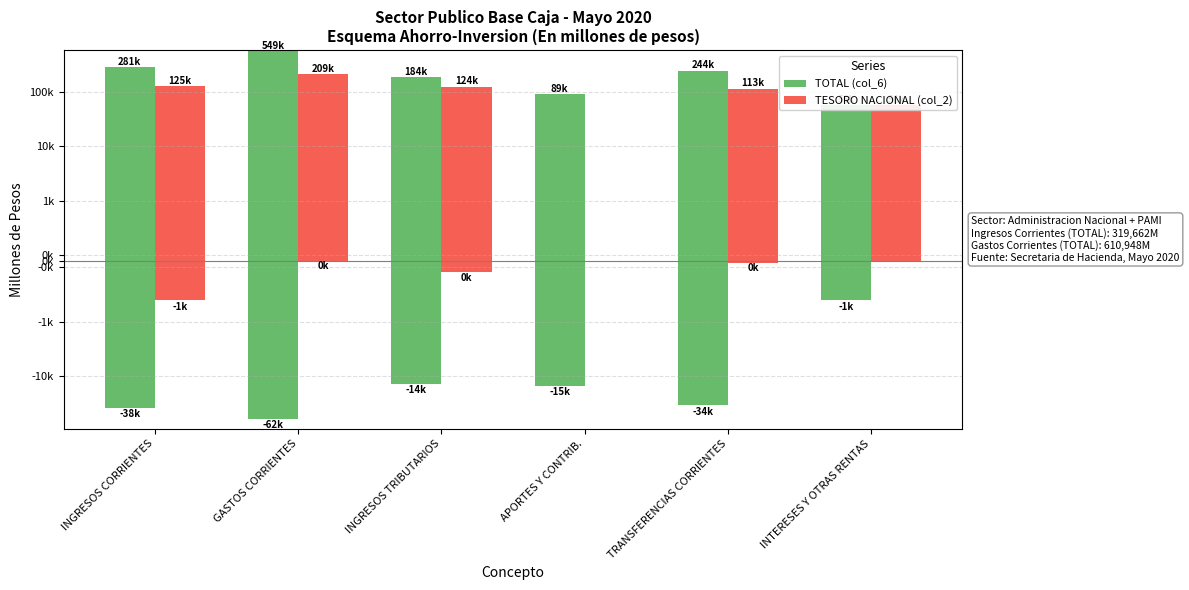

At which category does the chart reach its minimum across all series?

APORTES Y CONTRIB.